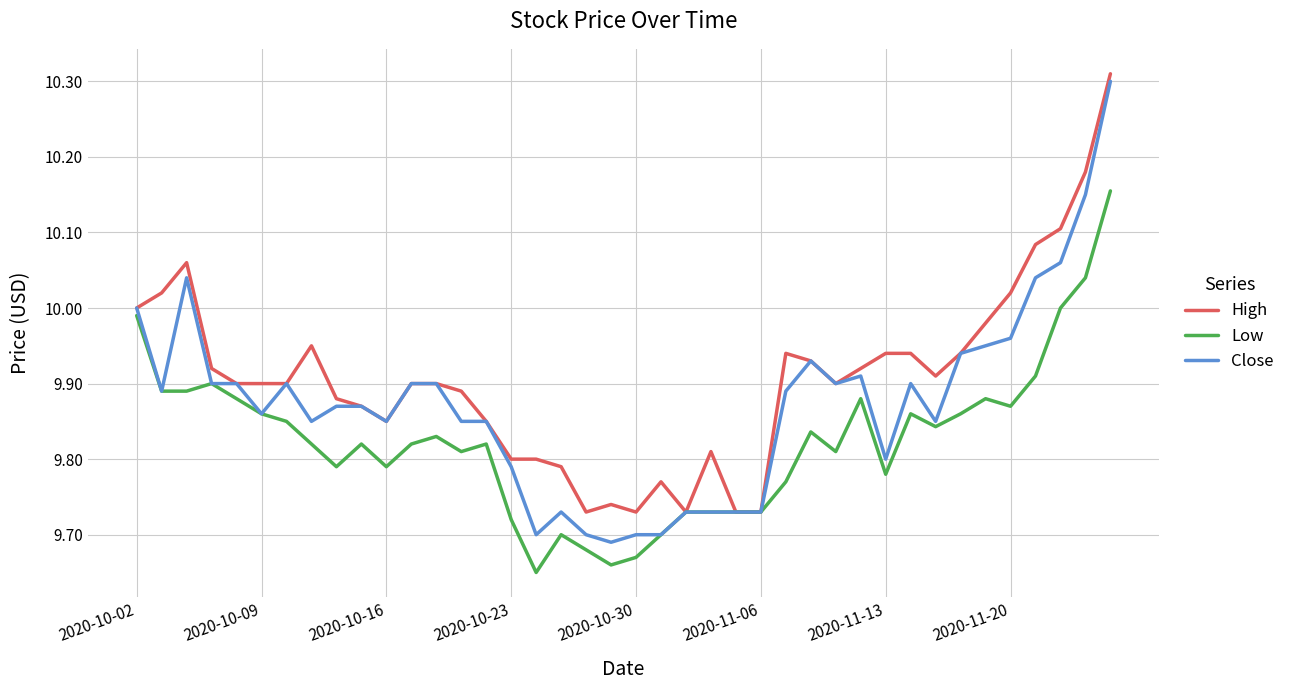

What is the difference between the maximum and minimum values in the High series?

0.6